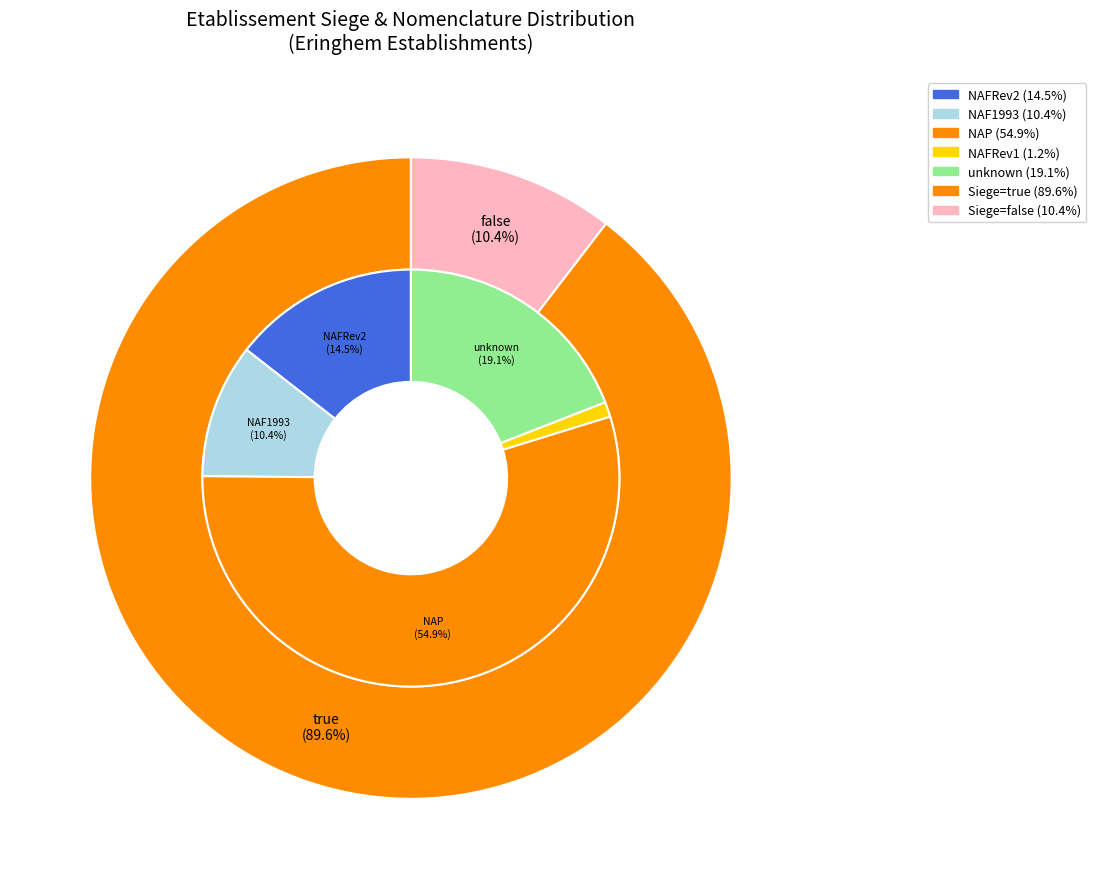

Approximately how many times larger is the value at false compared to true?

0.1